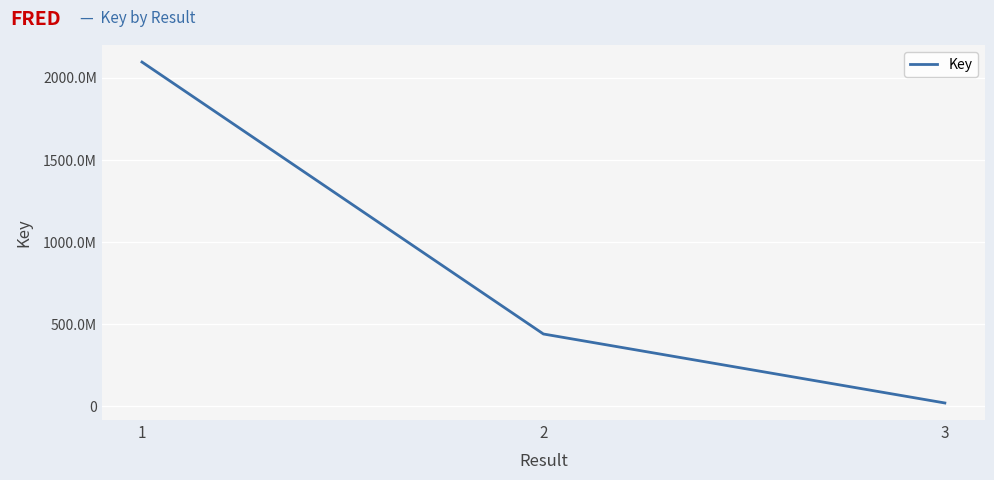

What is the minimum value shown in the chart?

21107756